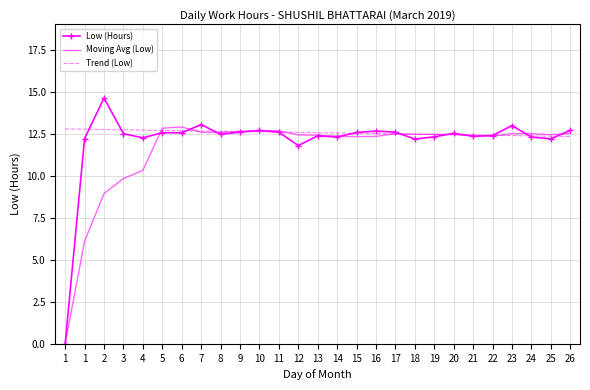

What is the sum of all Low (Hours) values?

326.2